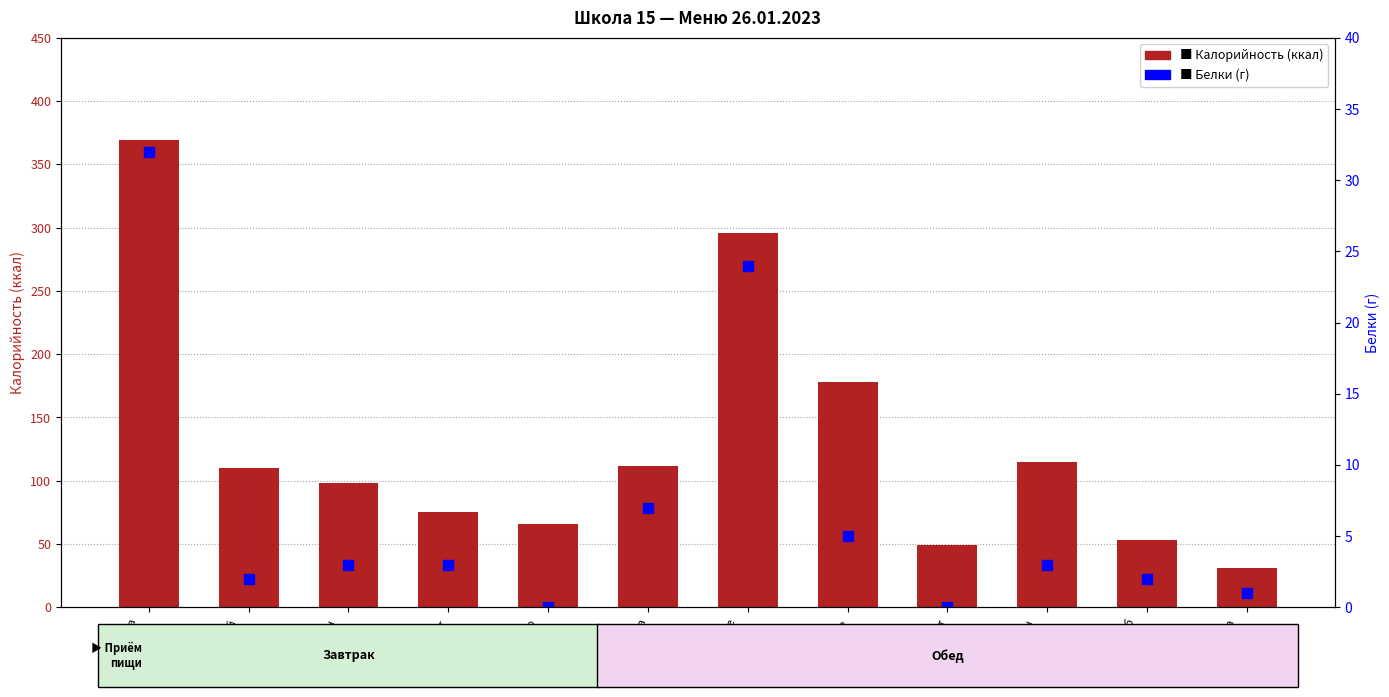

At which category is the sum across all series the highest?

Запеканка
творог